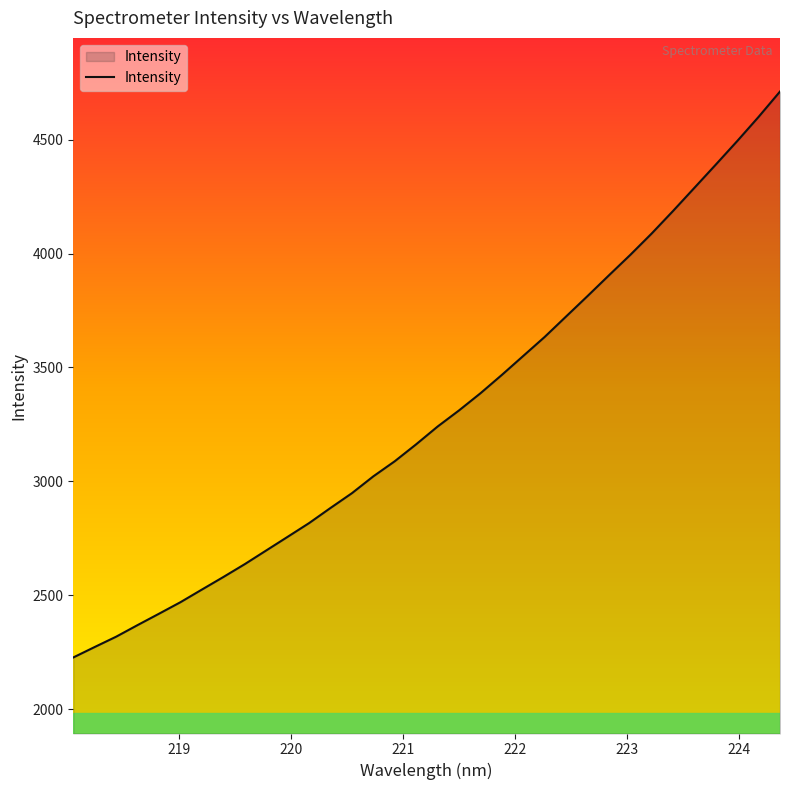

What is the minimum value shown in the chart?

2226.4